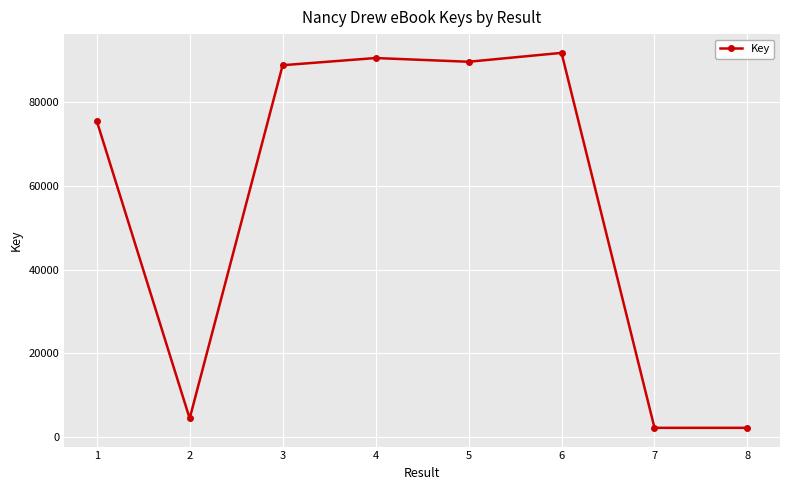

Which has a higher value, 3 or 7?

3